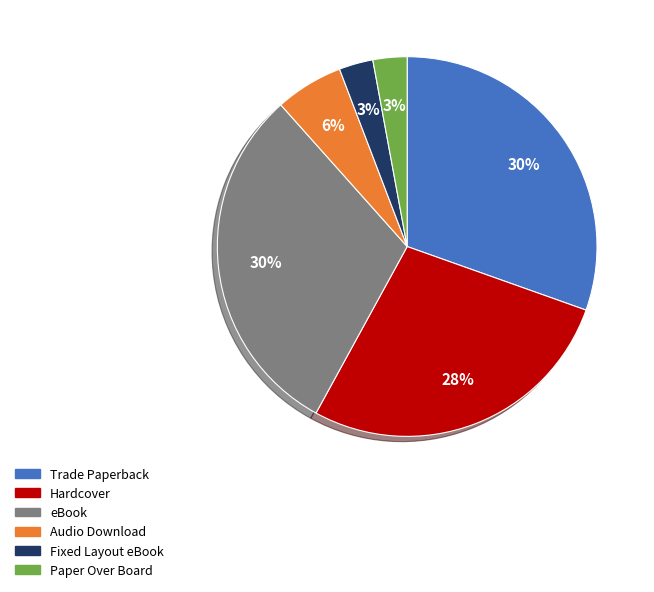

Do Paper Over Board and Hardcover together represent more than half of the pie?

No